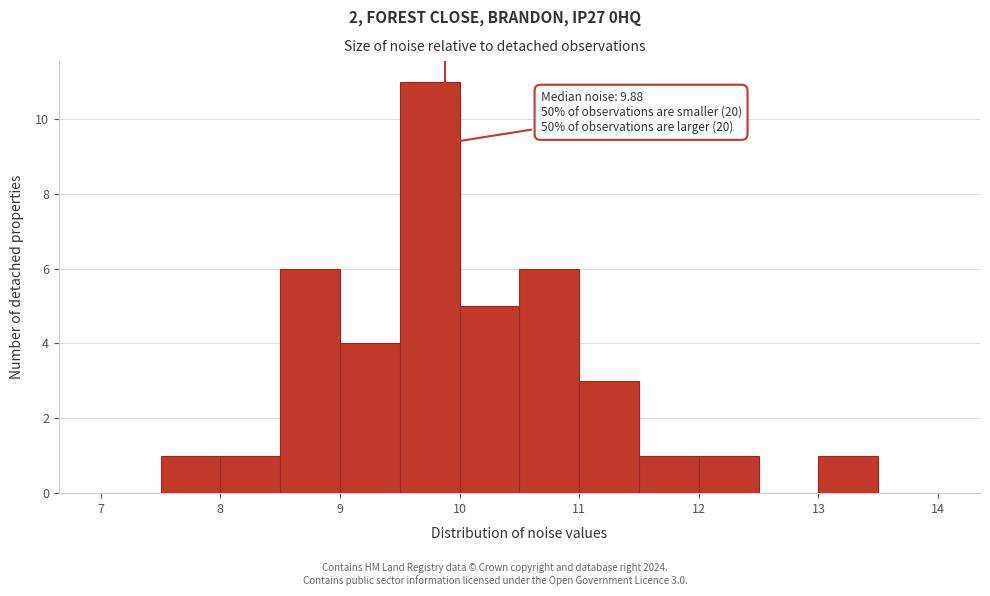

Which range on the x-axis has the tallest bar?

9.5 to 10.0